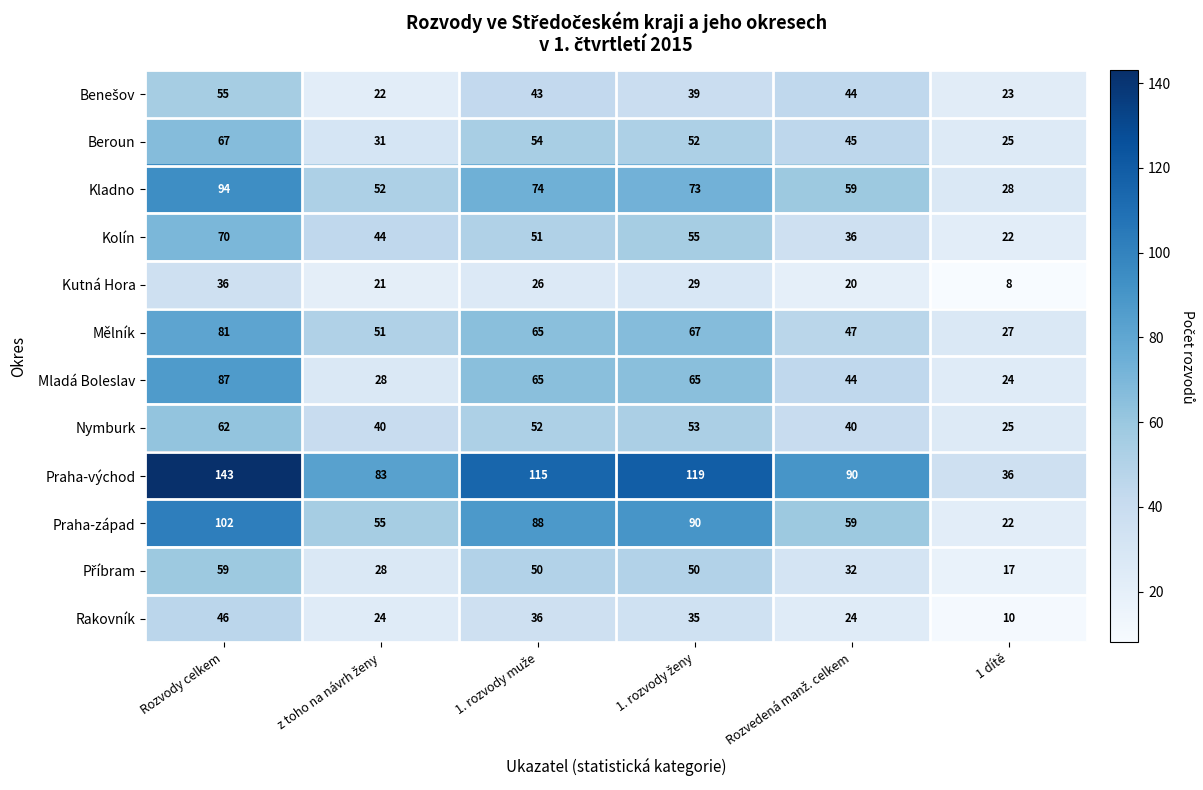

What is the total value across all series at Rozvody celkem?

902